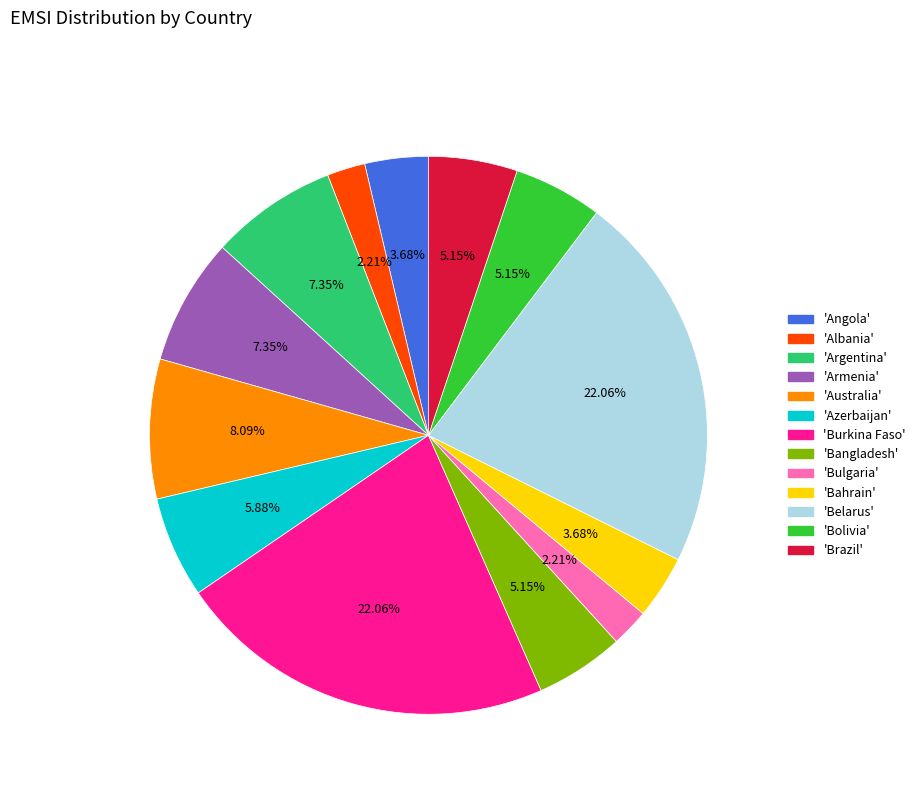

Is there any slice that represents more than half of the pie?

No